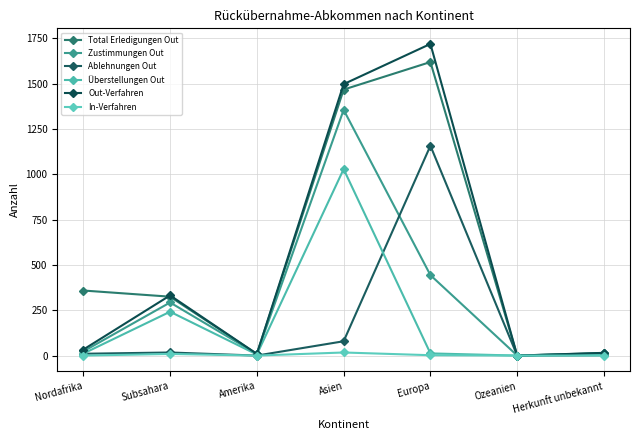

Rank the series by their maximum value, from lowest to highest.

In-Verfahren, Überstellungen Out, Ablehnungen Out, Zustimmungen Out, Total Erledigungen Out, Out-Verfahren